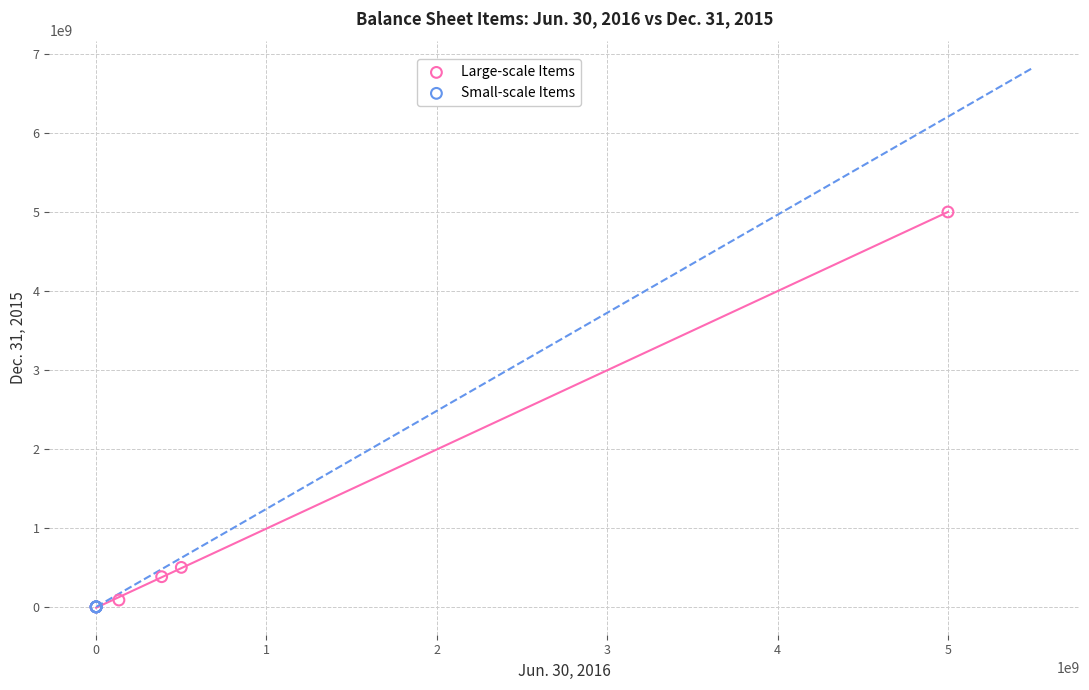

Which series has the largest Y range (max minus min)?

Large-scale Items